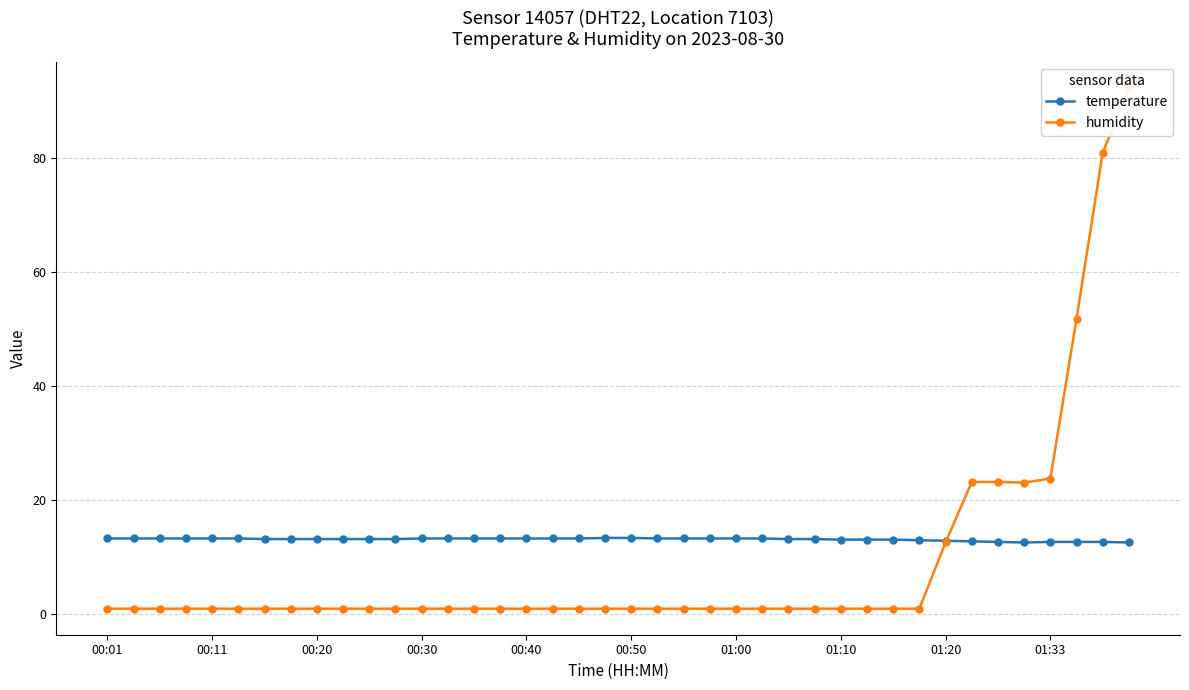

What is the lowest value of the humidity series?

1.0